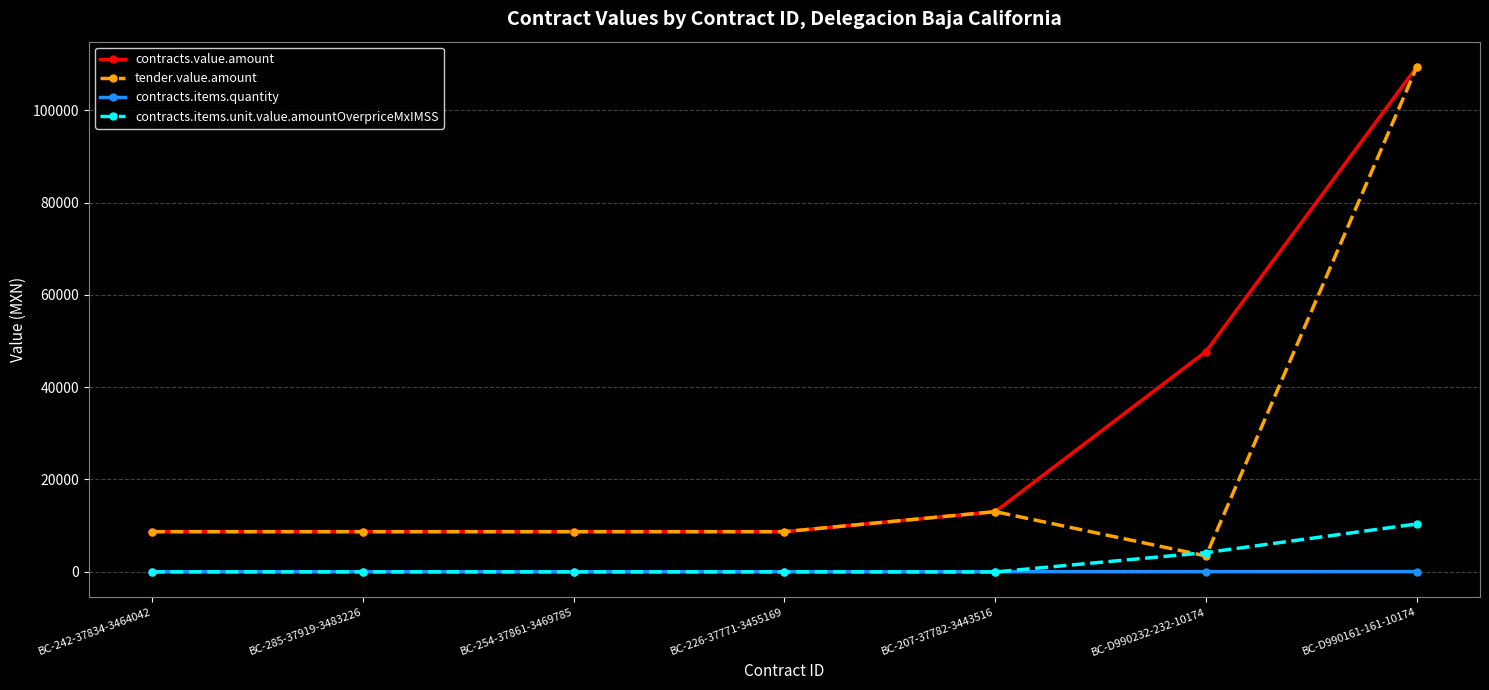

Which series has the largest total across all categories?

contracts.value.amount